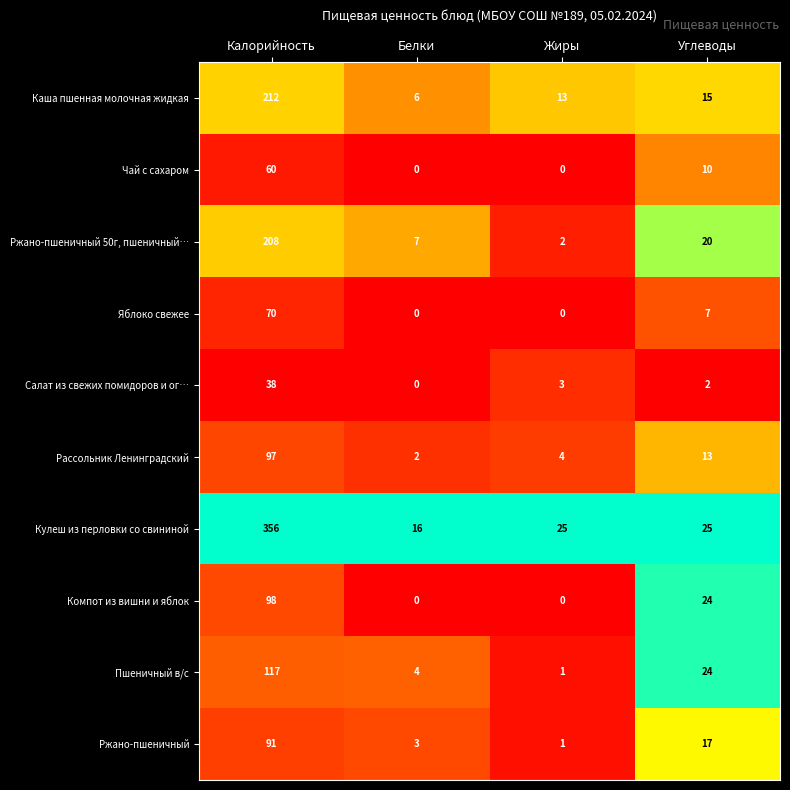

Which series has the widest spread of values?

Кулеш из перловки со свининой